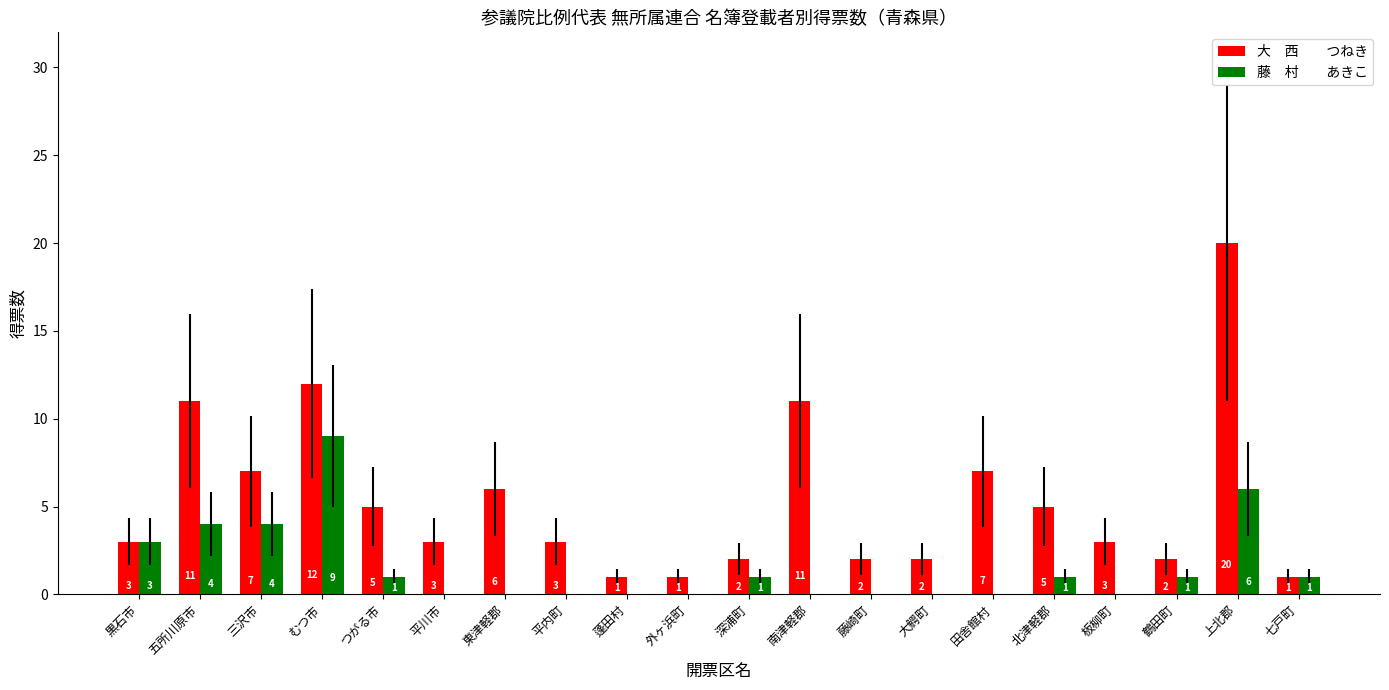

What is the greatest value displayed?

20